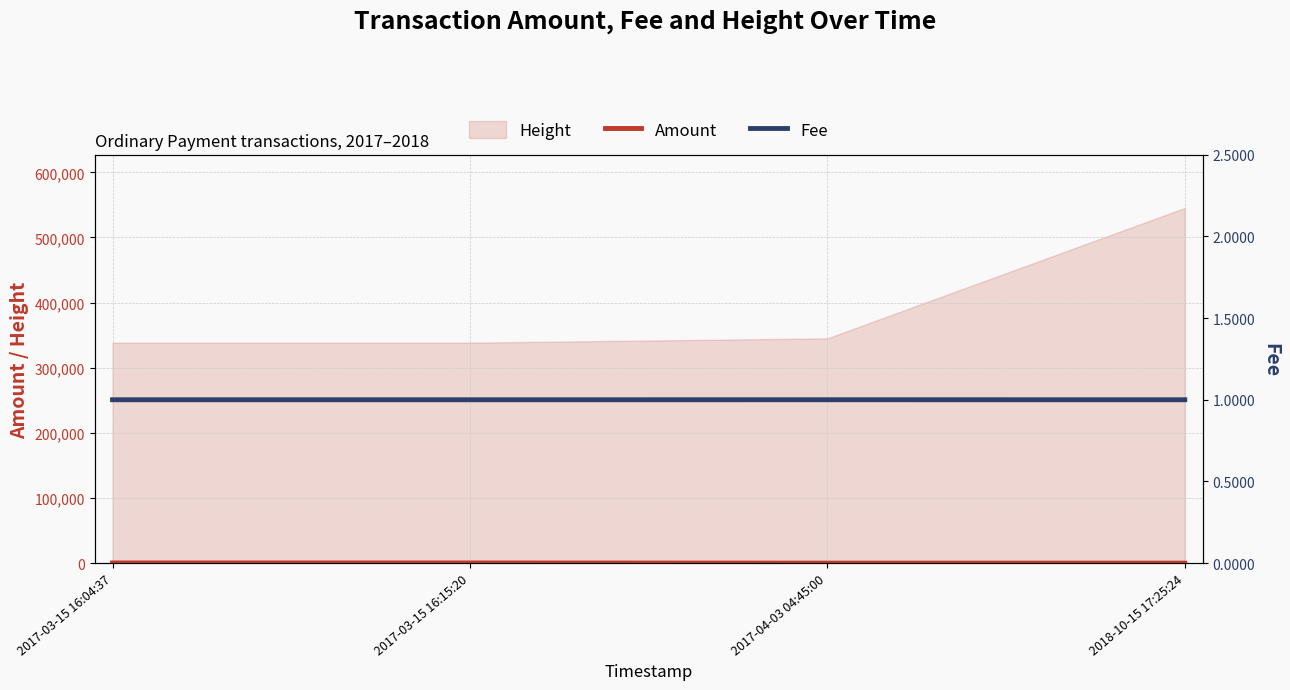

What is the label of the 3rd point from the right?

2017-03-15 16:15:20